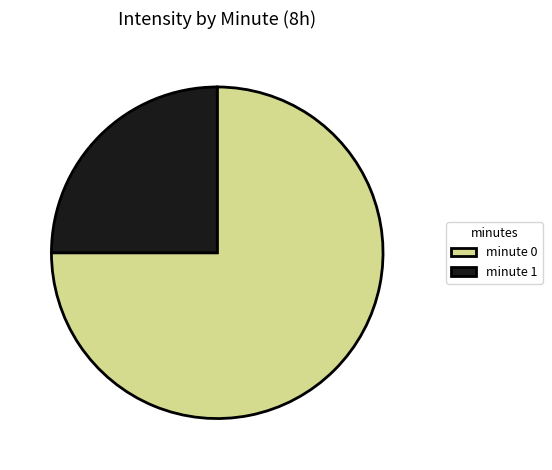

Which slice is the smallest?

minute 1